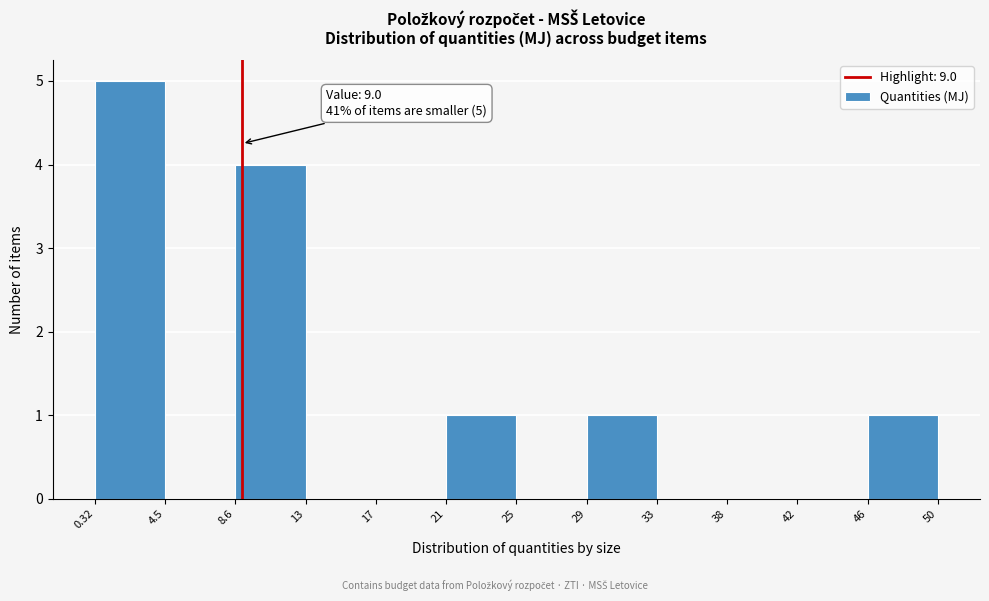

Over which range of the x-axis is the bar tallest?

0.32 to 4.5